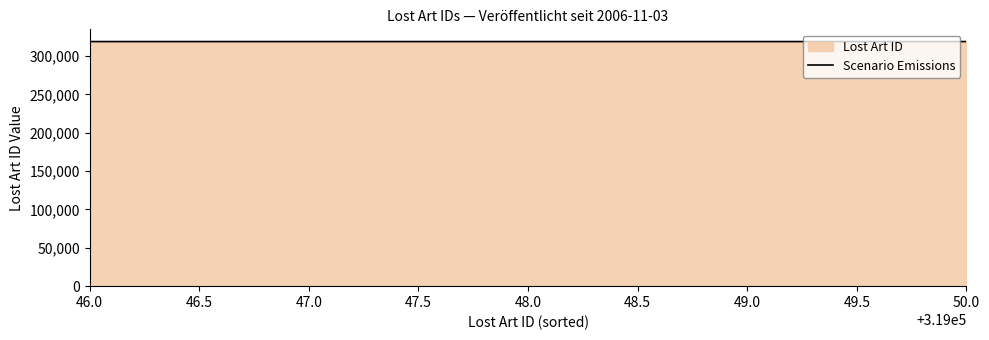

What is the average value?

319048